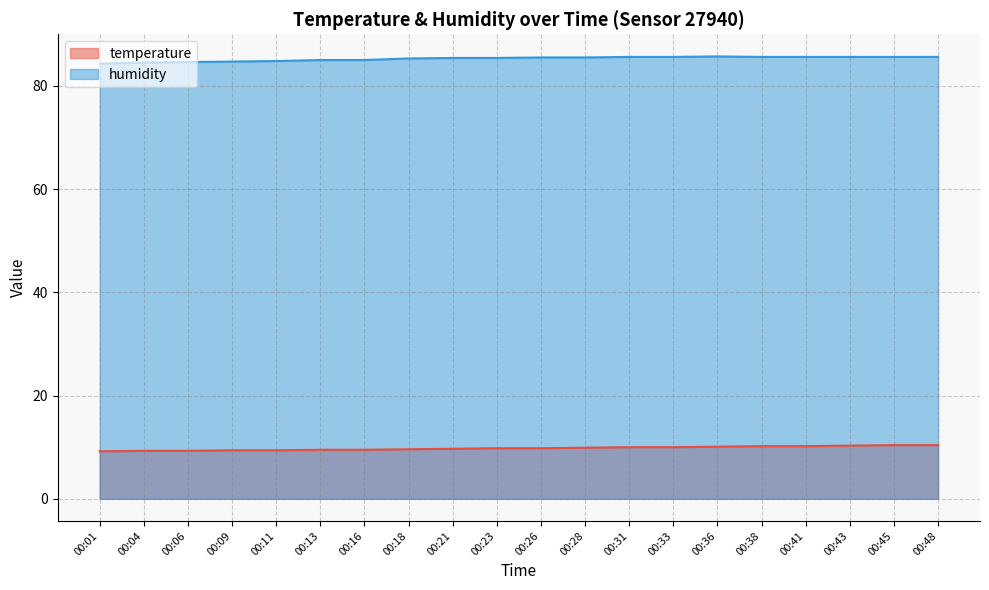

True or false: humidity and temperature cross at least once.

False